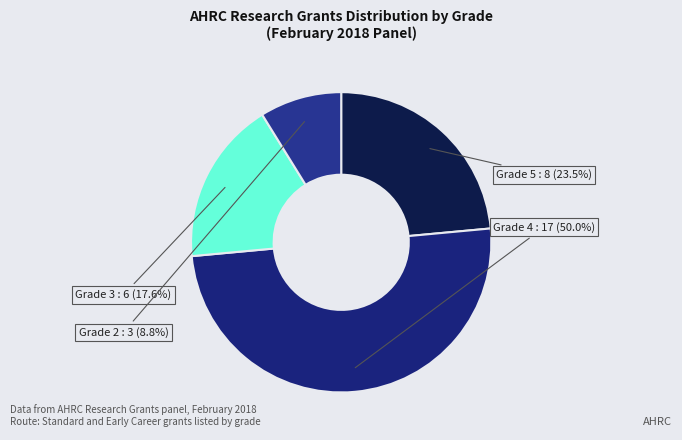

To the nearest percent, what is the combined percentage of Grade 5 and Grade 4?

74%